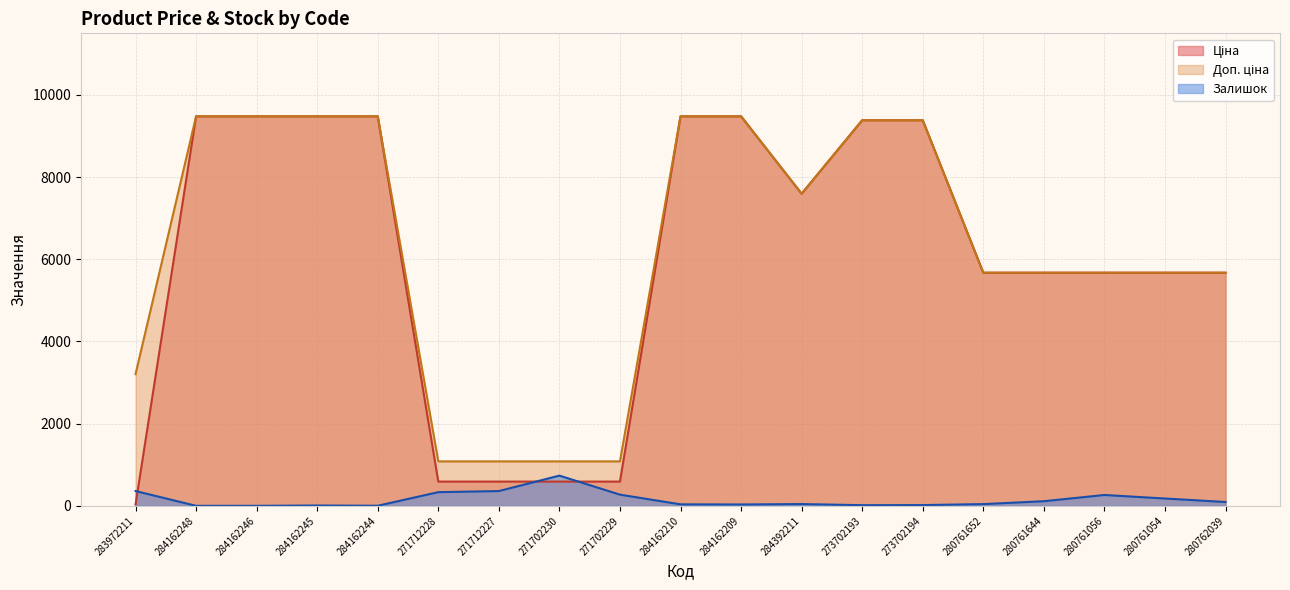

What is the label of the 2nd point from the right?

280761054